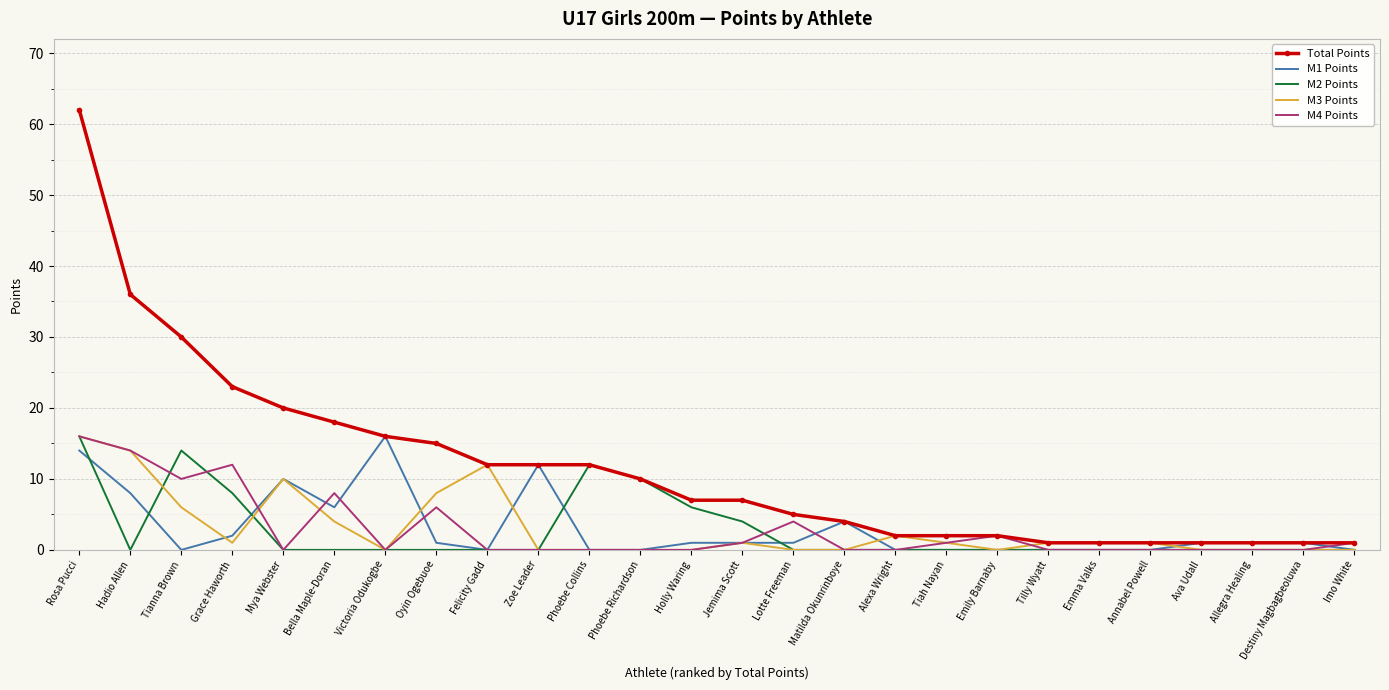

The value of M4 Points at Oyin Ogebuoe is 10. True or false?

False